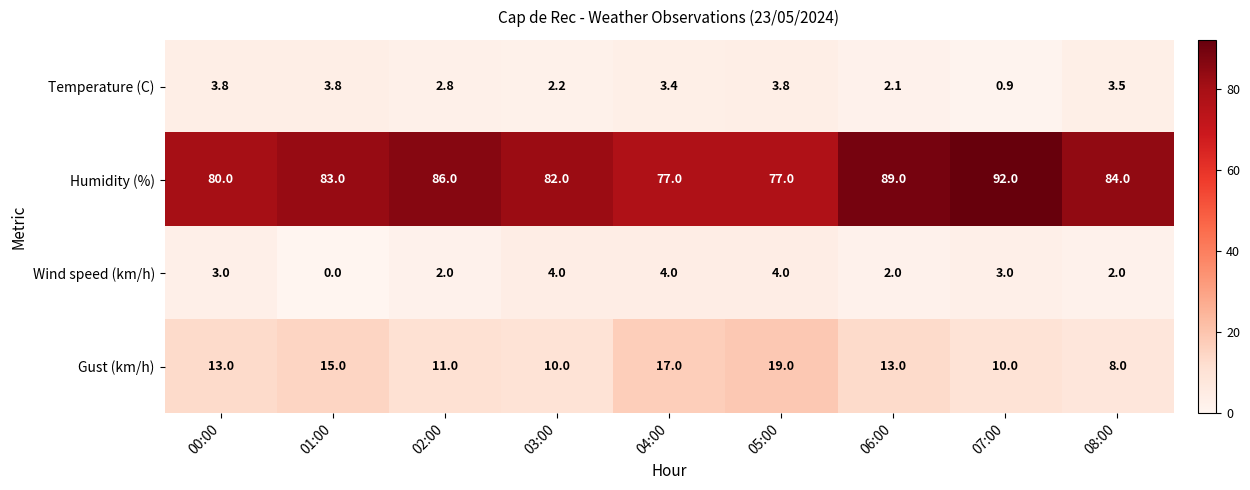

Which label corresponds to the smallest value in the chart?

01:00